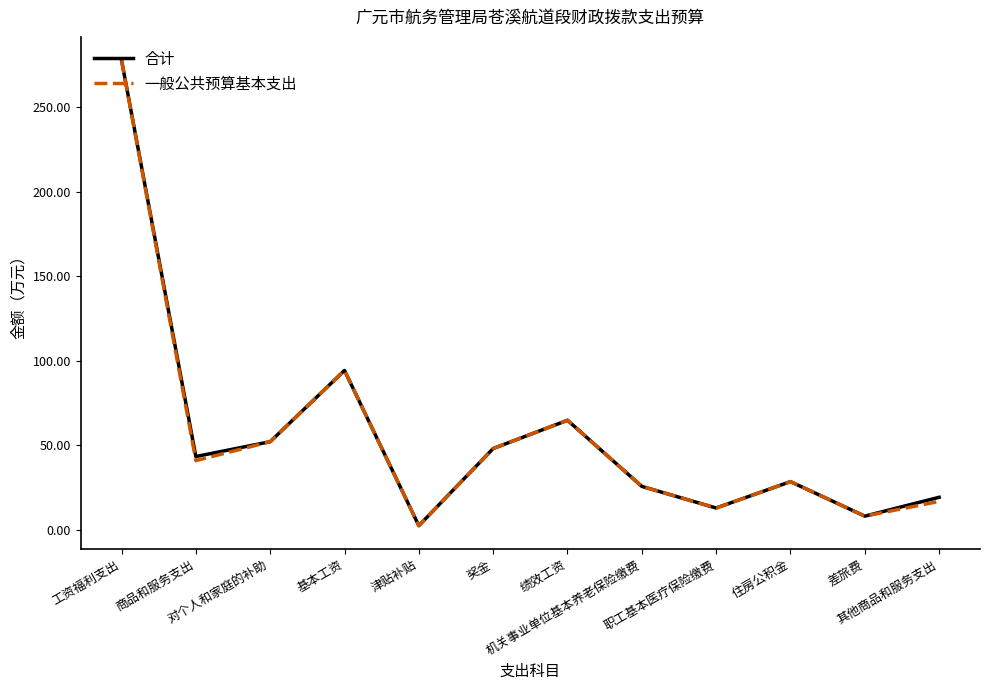

At which category does the chart reach its peak across all series?

工资福利支出